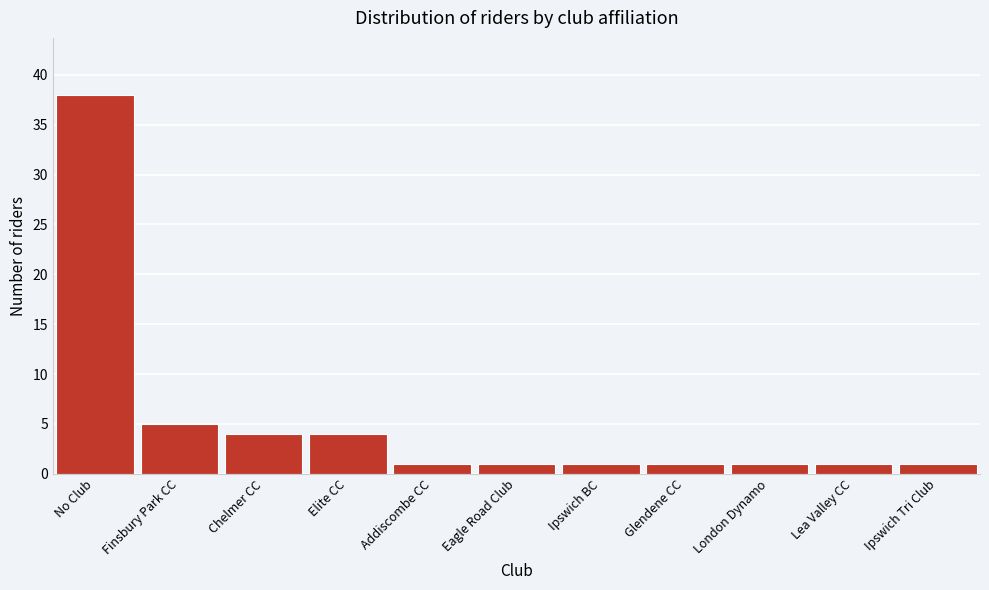

Reading left to right, list all the values displayed in this chart.

38	5	4	4	1	1	1	1	1	1	1